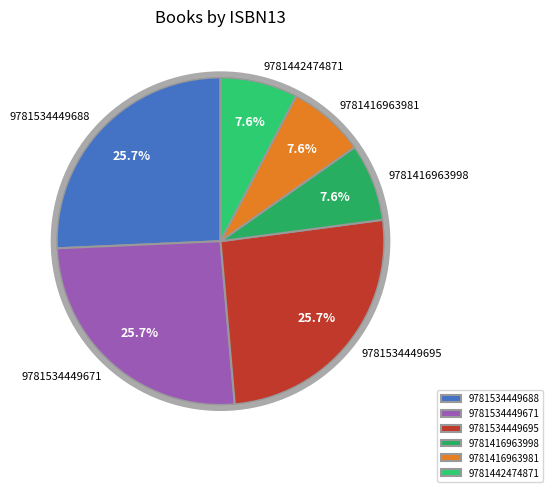

Which has a higher value, 9781534449671 or 9781442474871?

9781534449671